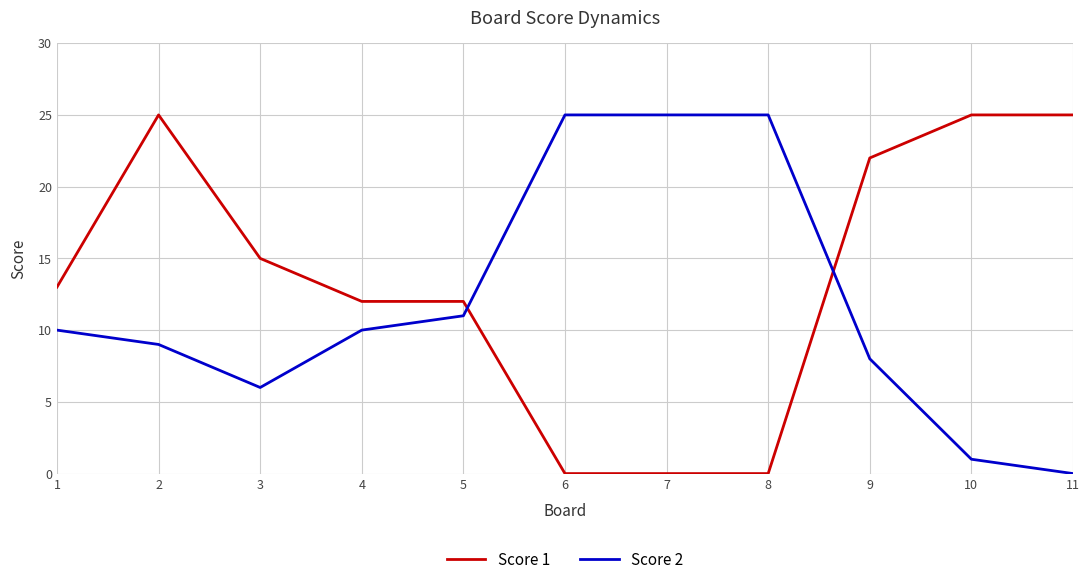

What is the highest value of the Score 2 series?

25